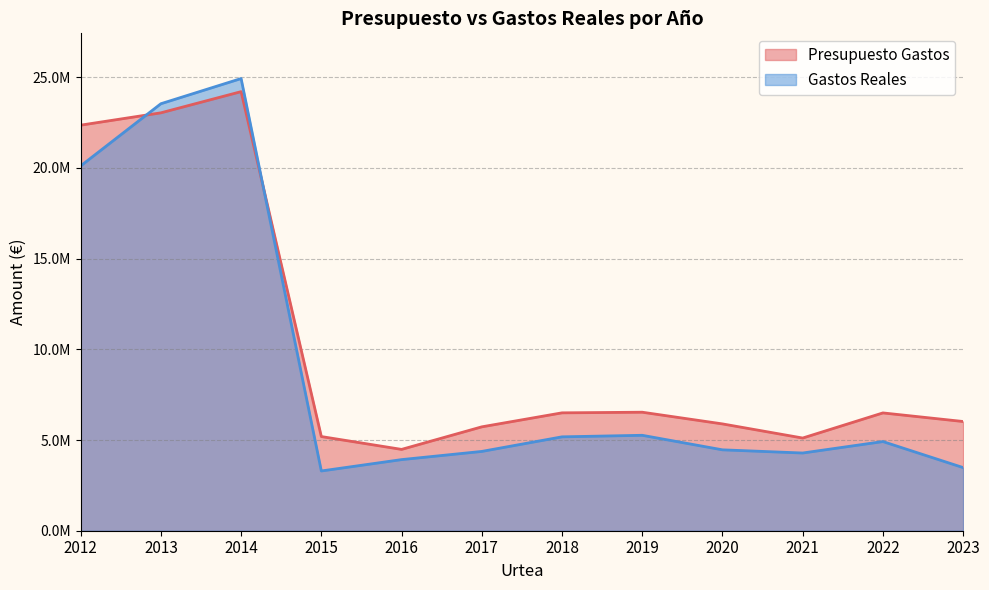

Does the chart have visible grid lines?

Yes